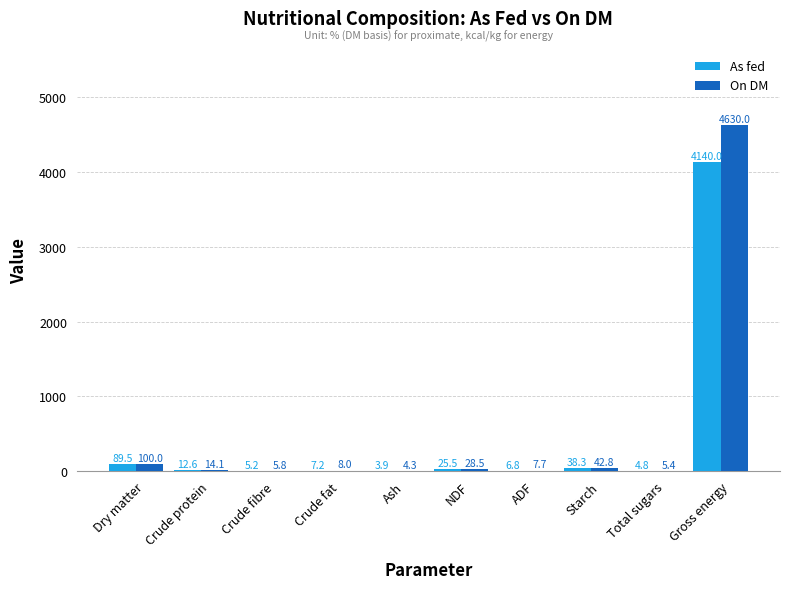

What is the sum of all As fed values?

4333.8